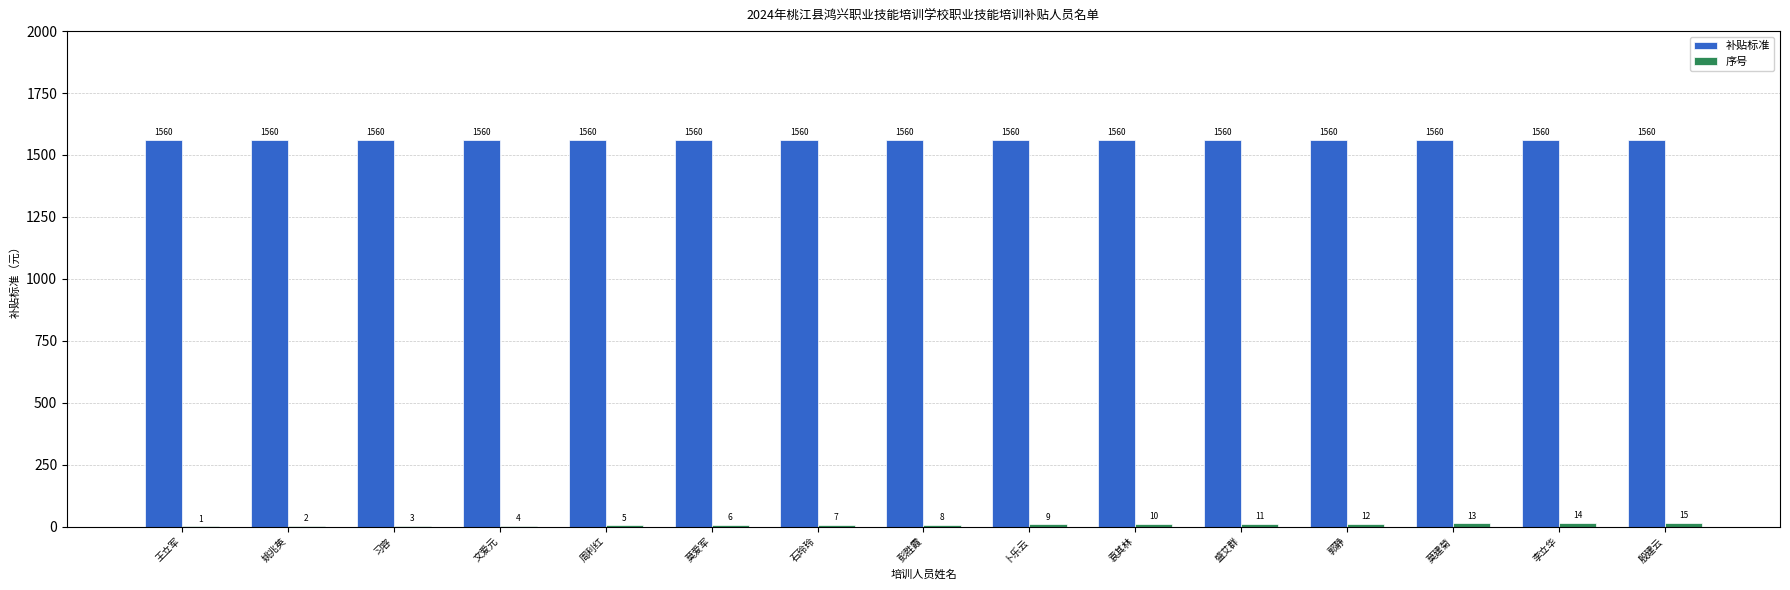

Which series has the largest total across all categories?

补贴标准